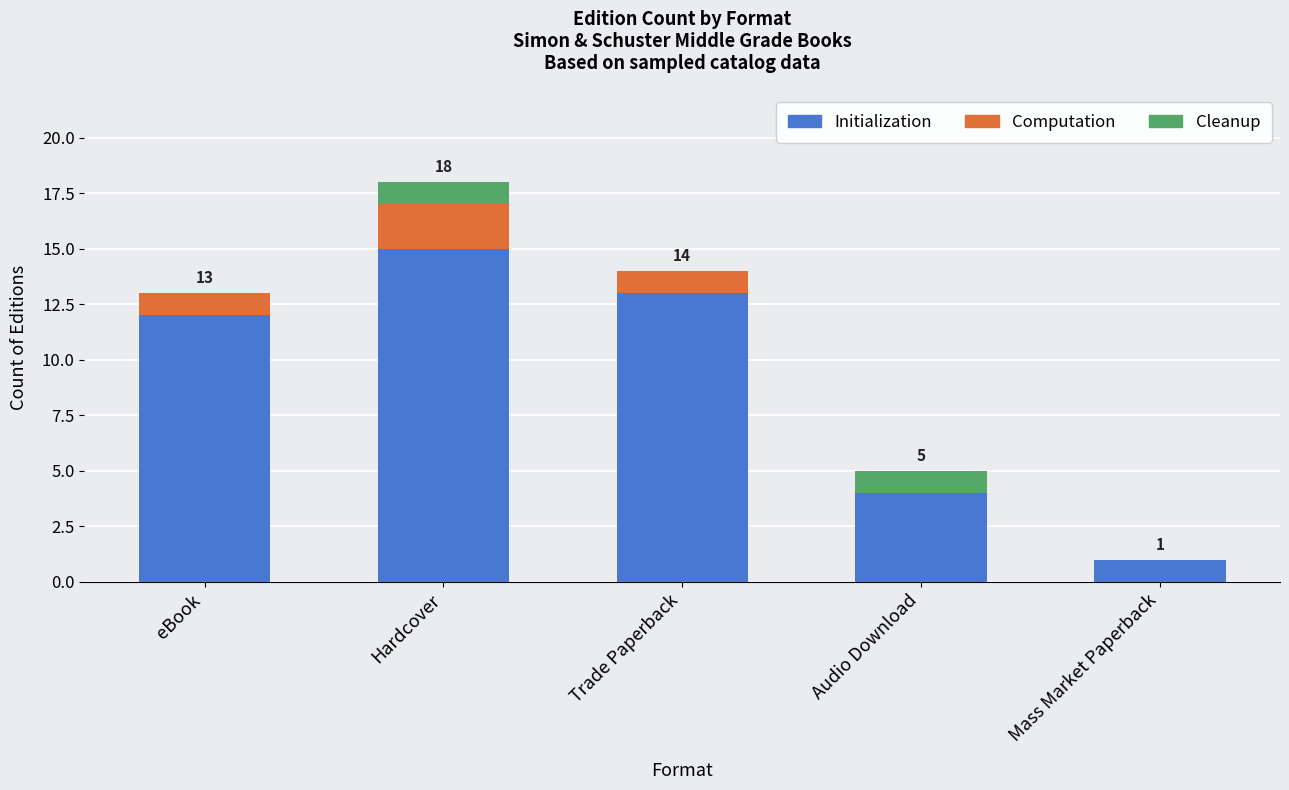

How many data points does each series have?

5